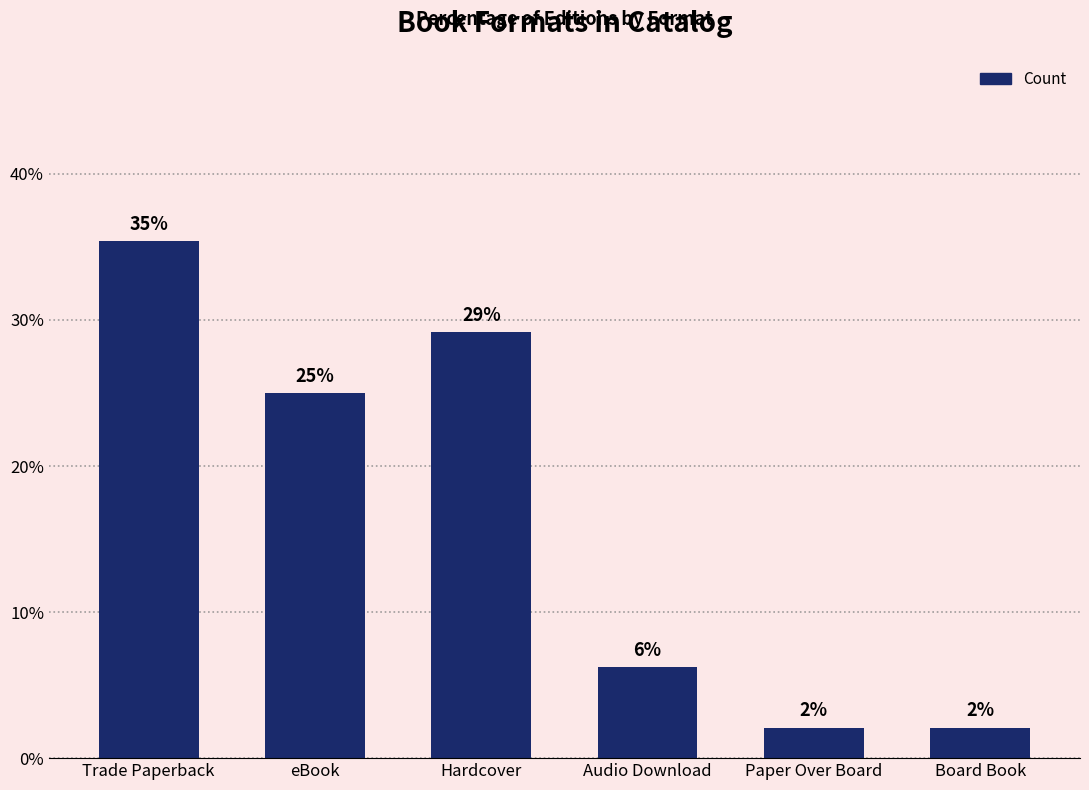

Are the bars horizontal?

No